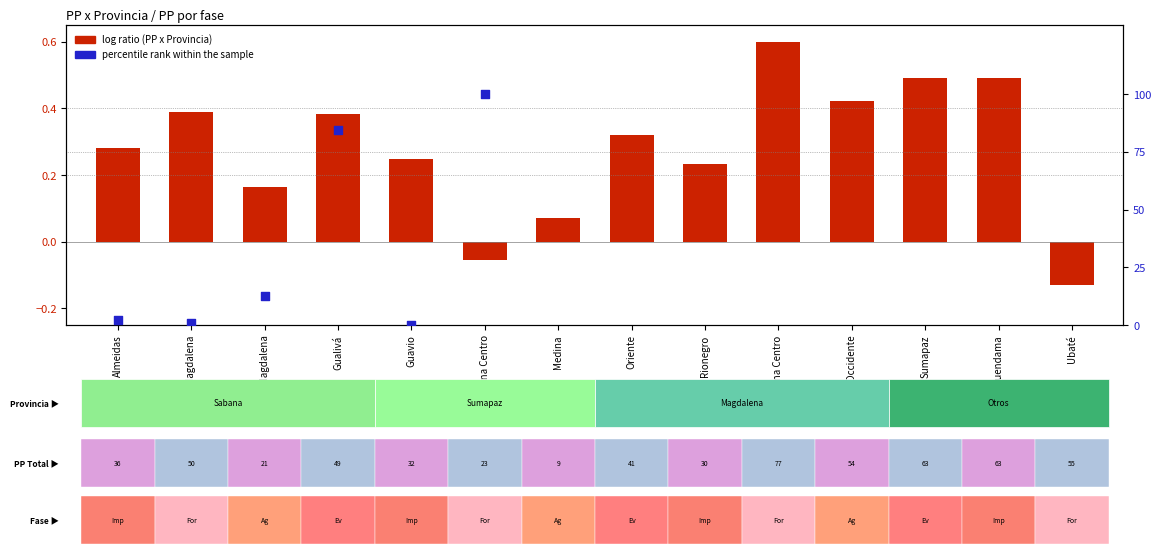

What are all the series names shown in the legend?

log ratio (PP x Provincia), percentile rank within the sample